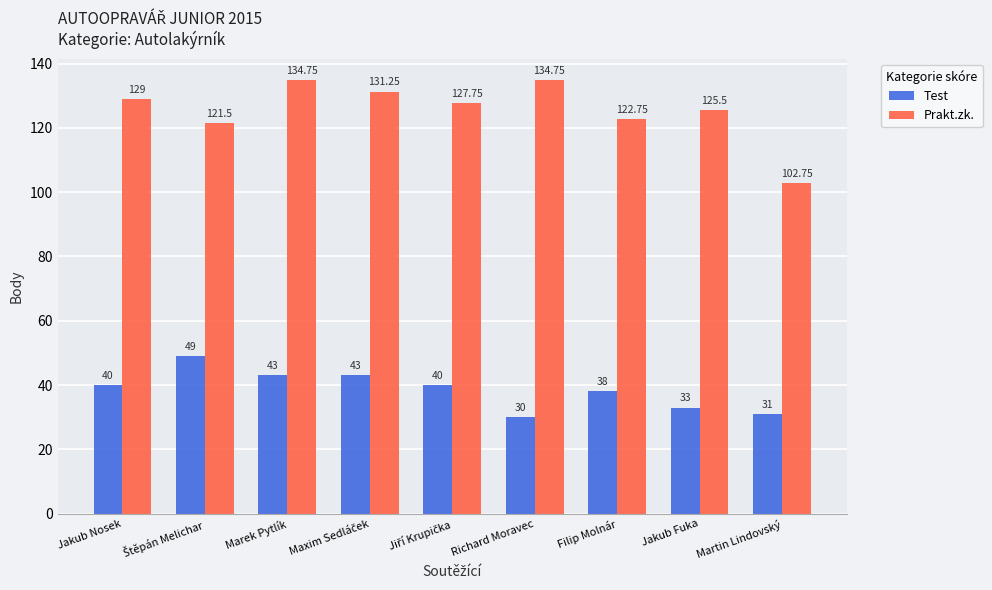

How many groups of bars are there?

9